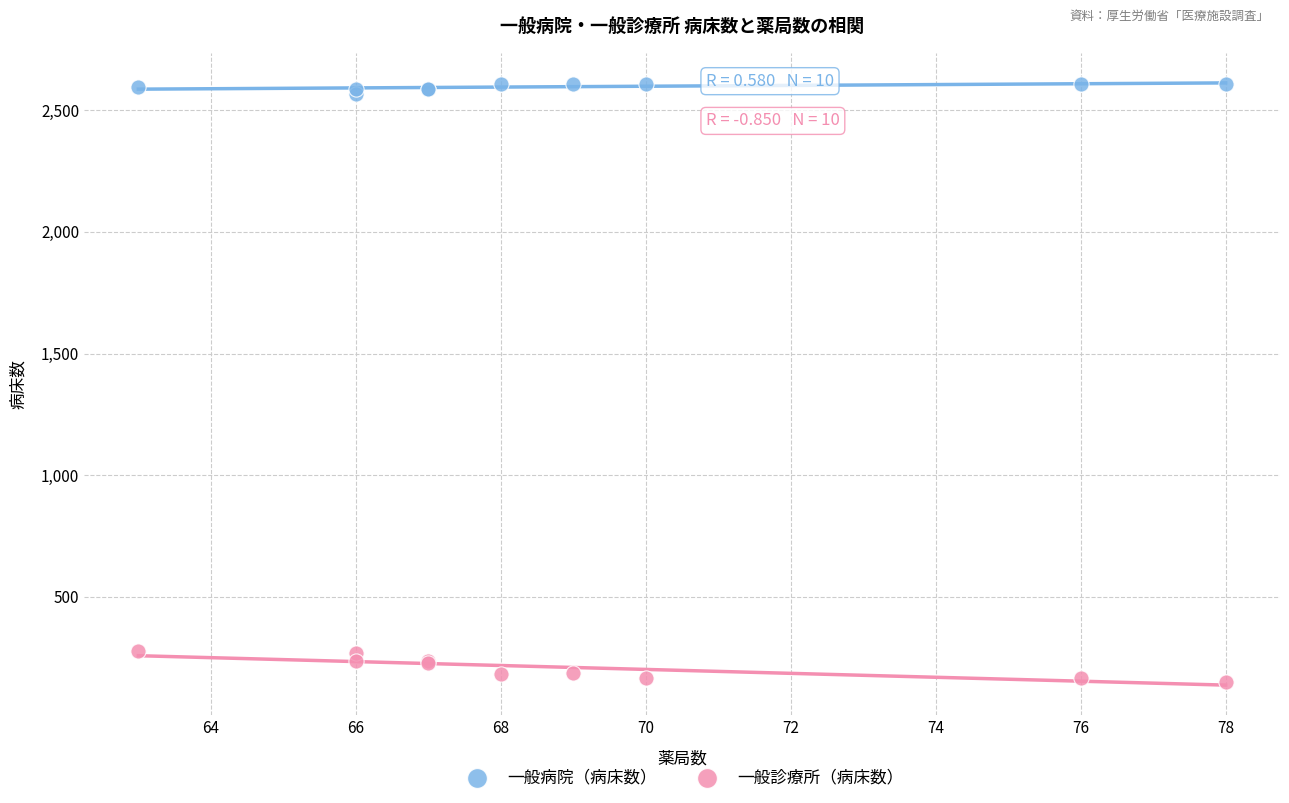

What are all the series names shown in the legend?

一般病院（病床数）, 一般診療所（病床数）